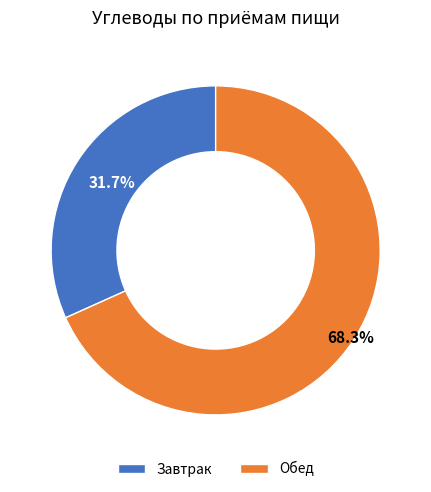

To the nearest percent, what is the average slice percentage?

50%